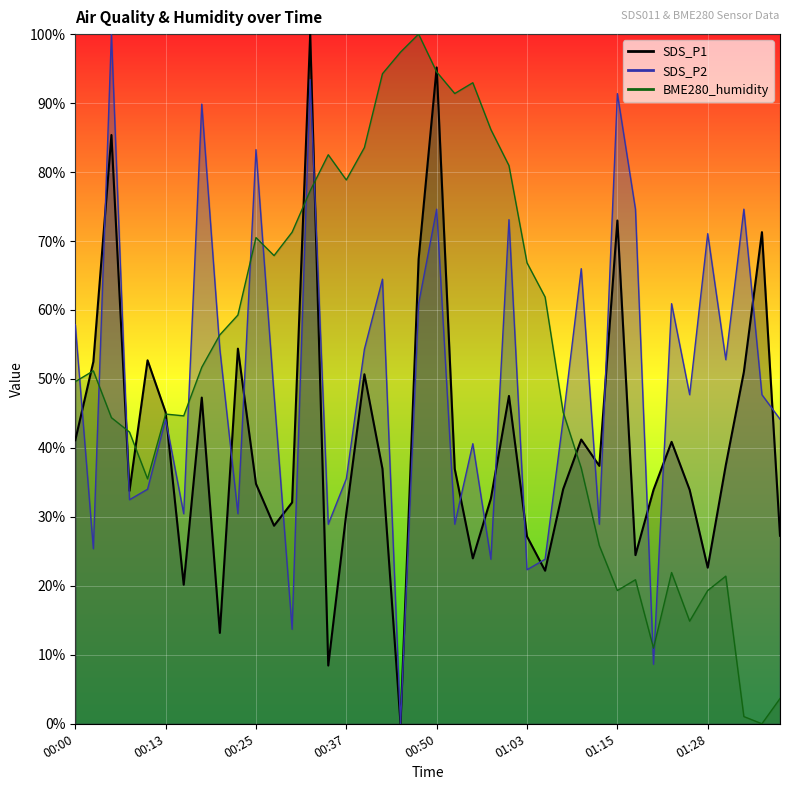

After their last crossing, which series has the higher values: BME280_humidity or SDS_P1?

SDS_P1